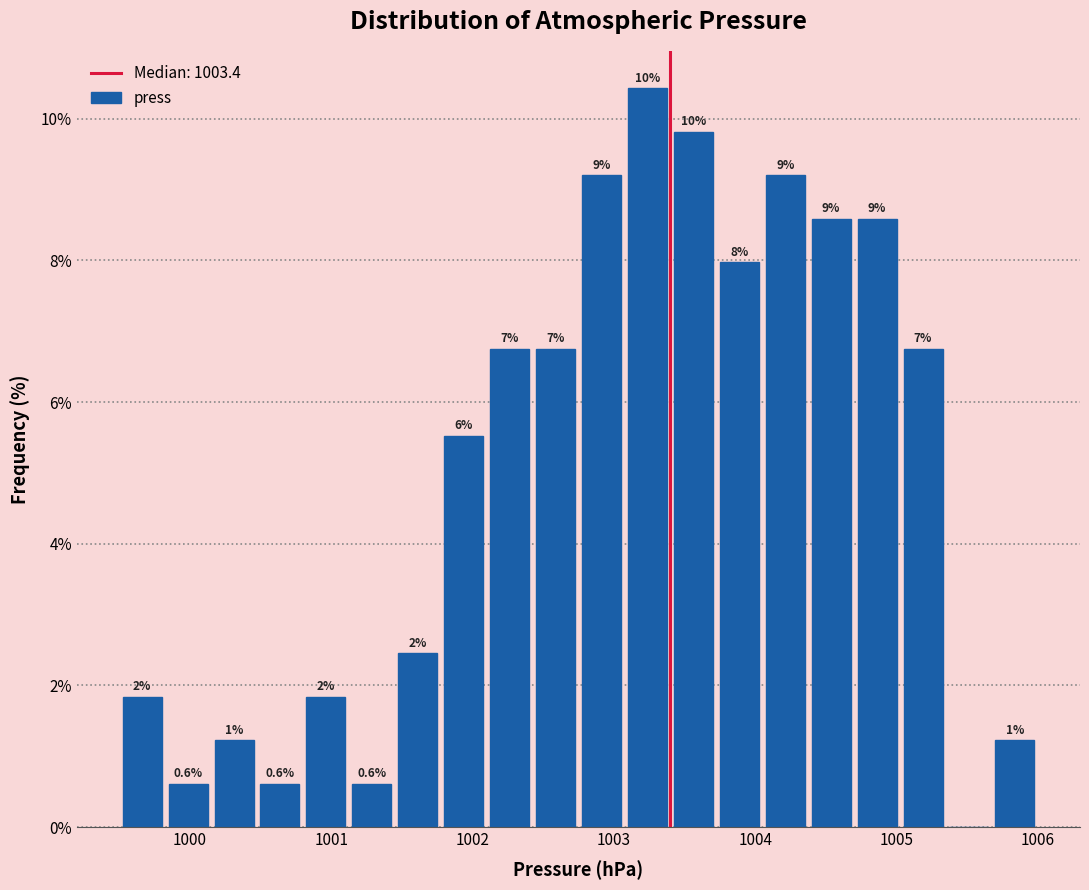

Read against the x-axis, roughly where is the centre of the tallest bar?

1003.2